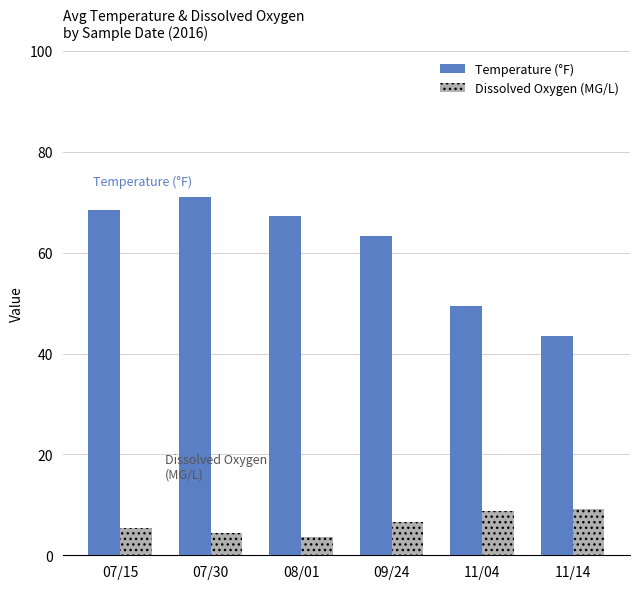

What is the sum of all Temperature (°F) values?

362.9